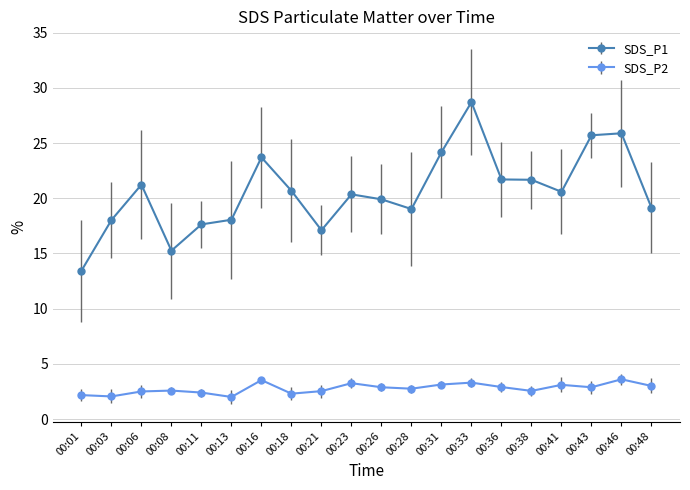

Where is the first local maximum for SDS_P1?

00:06